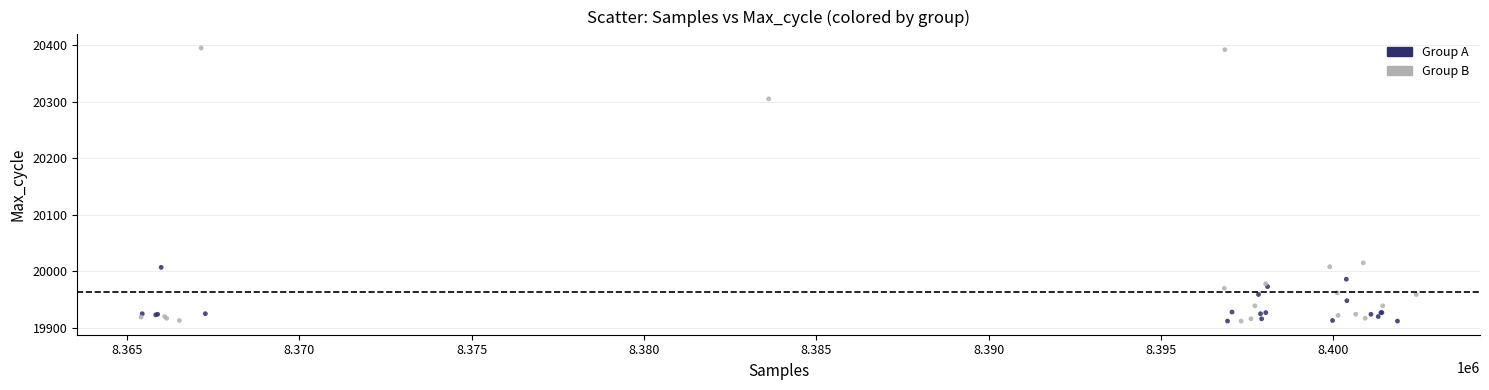

Which series contains the highest Y value?

Group B